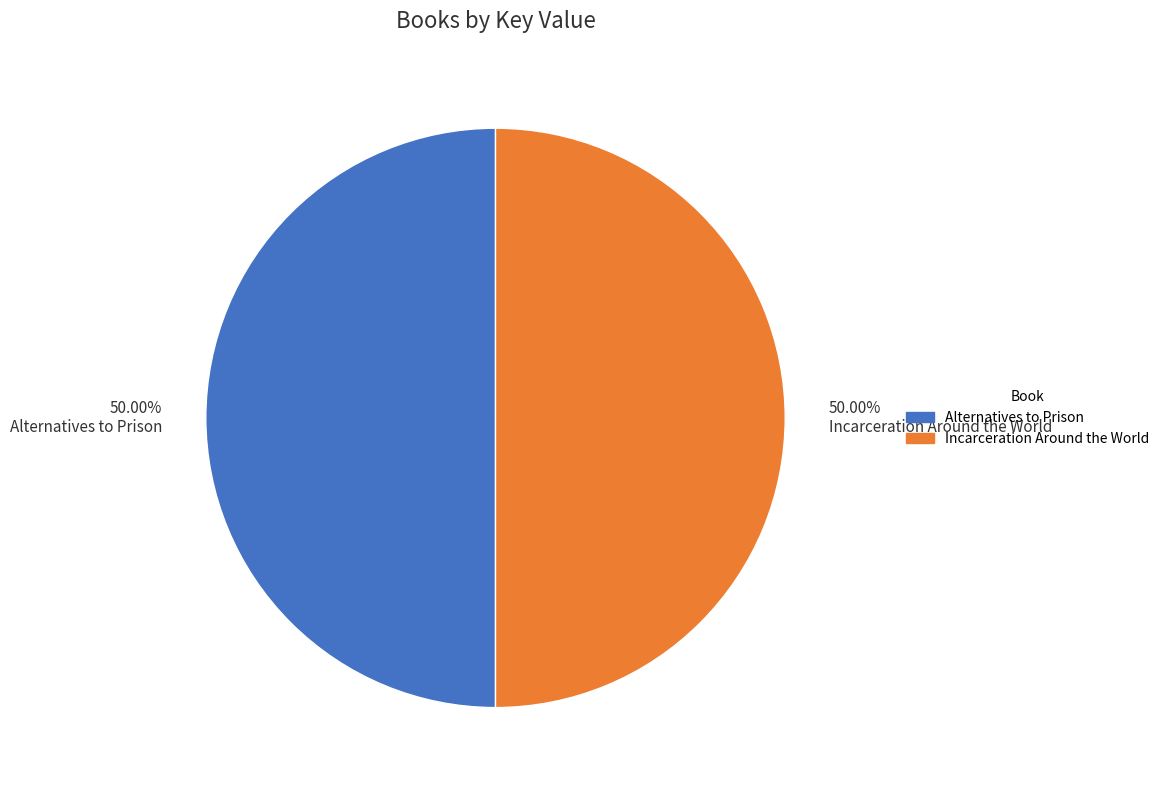

Approximately how many times larger is the value at 50.00% Alternatives to Prison compared to 50.00% Incarceration Around the World?

1.0